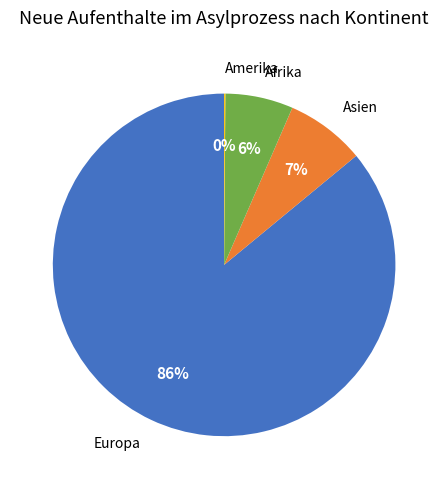

To the nearest percent, what is the average slice percentage?

25%